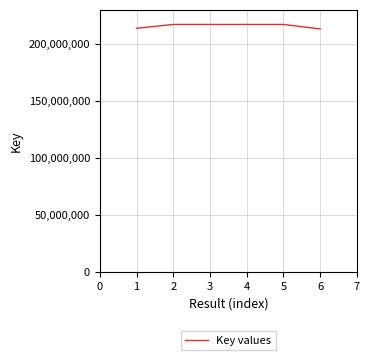

Where does the data first go above 217139354?

2